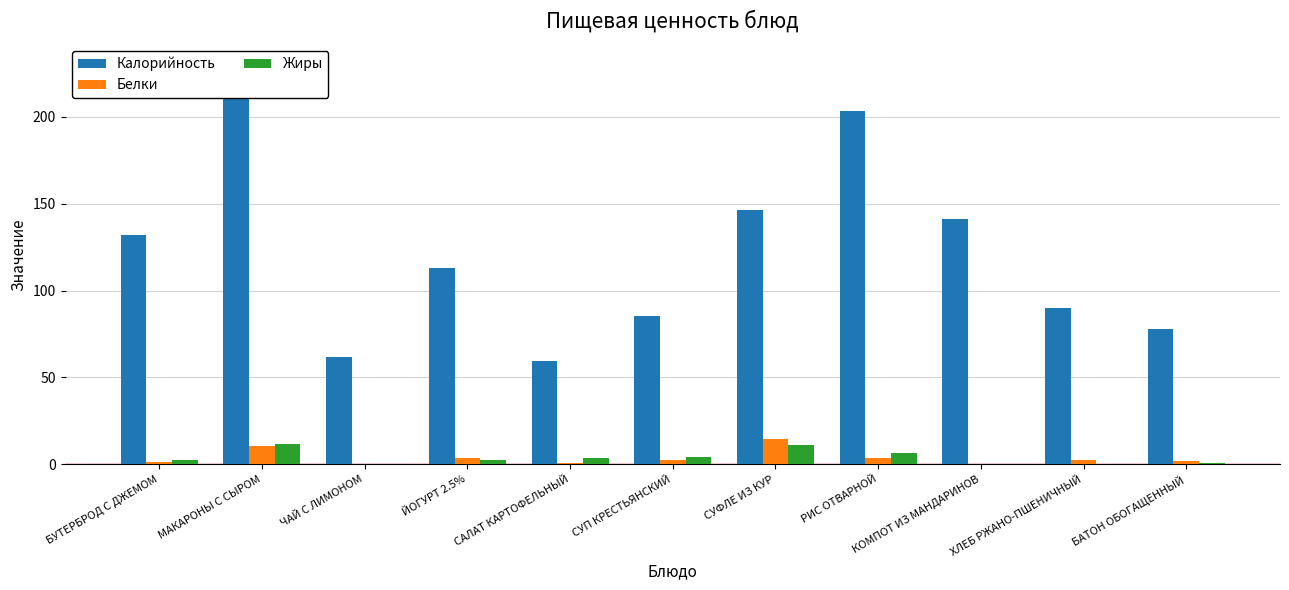

Which series has the largest range (max minus min)?

Калорийность